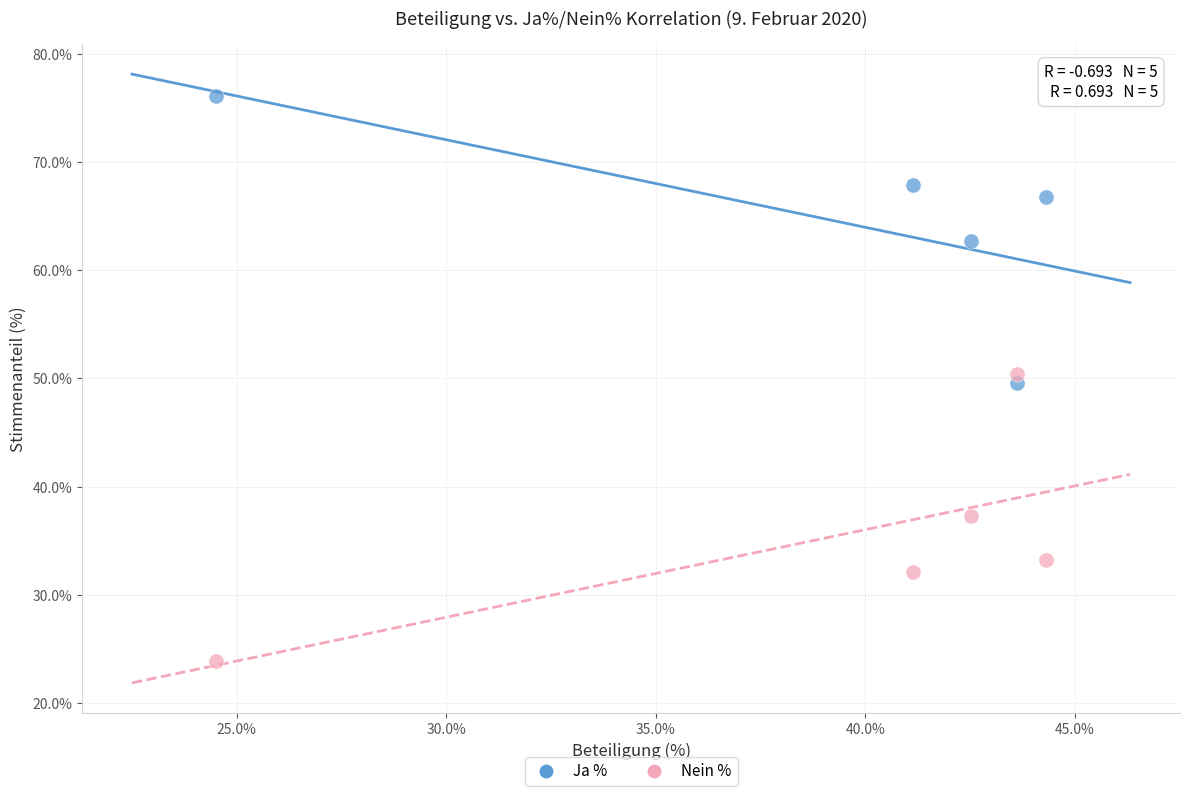

Which series contains the highest Y value?

Ja %